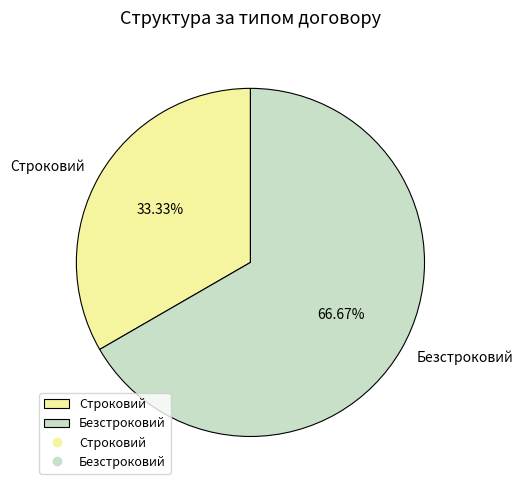

To the nearest percent, what portion does Безстроковий represent?

67%